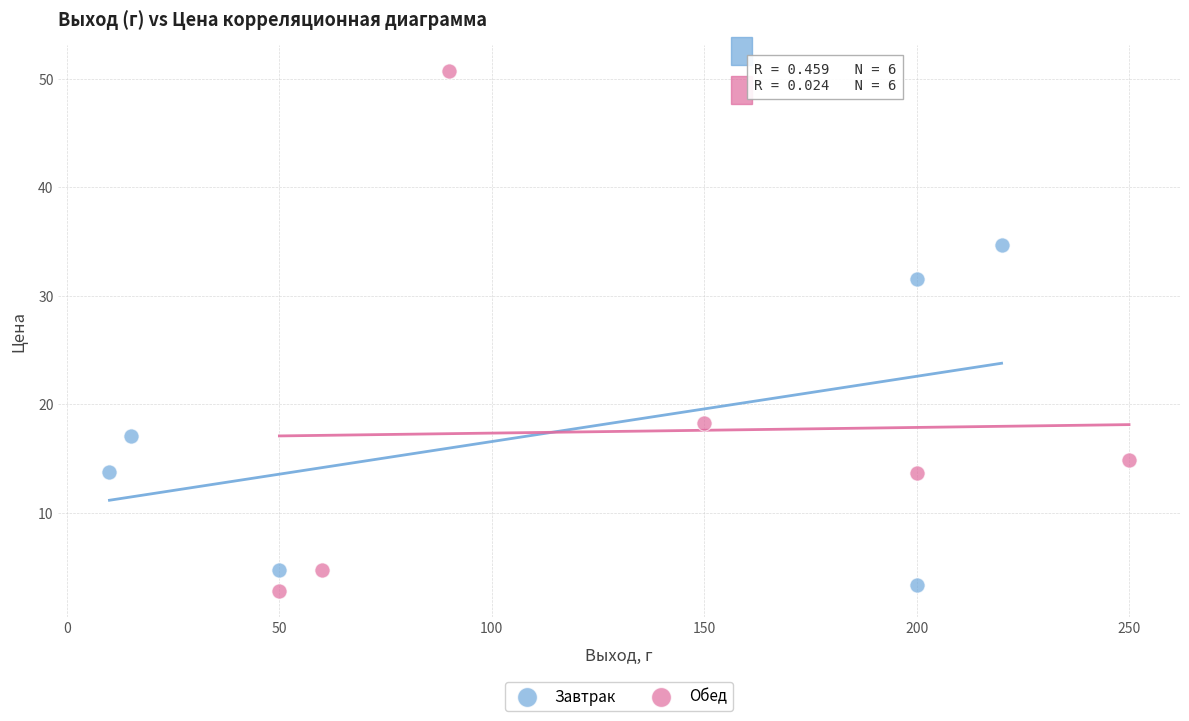

Which series contains the highest Y value?

Обед